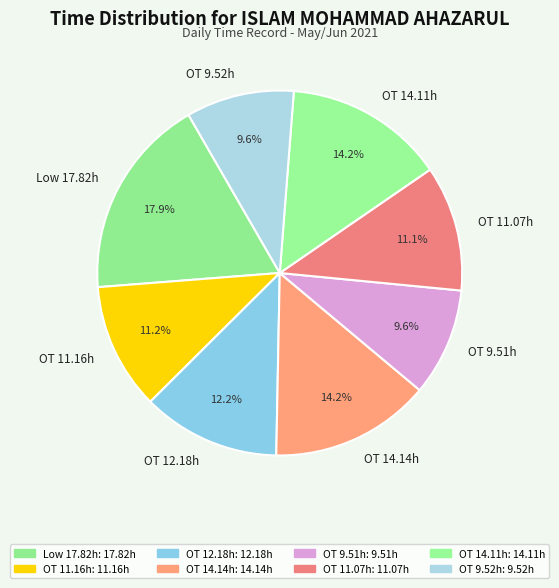

Which category has the biggest portion of the pie?

Low 17.82h